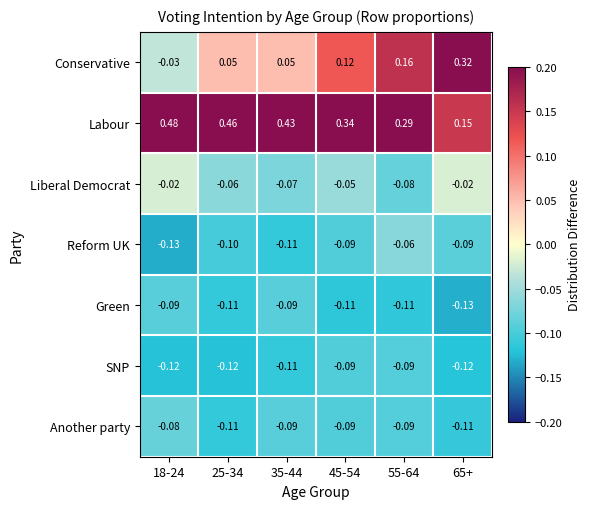

Between 25-34 and 35-44, which series saw the biggest shift?

Labour